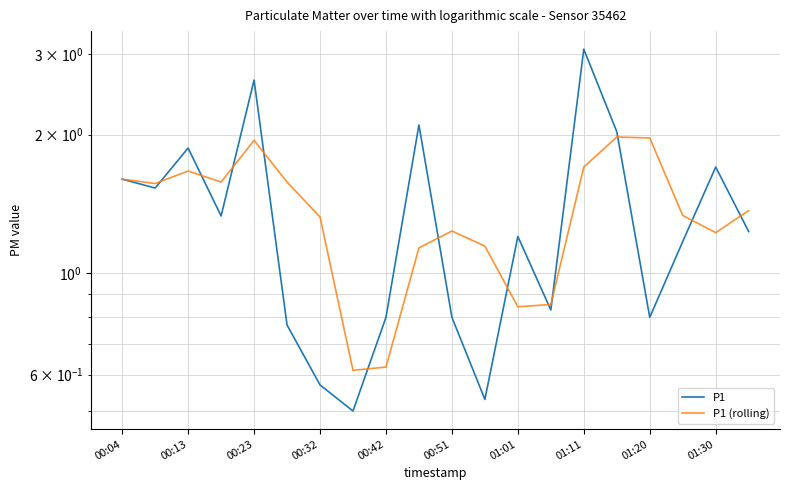

What is the value of the P1 point at the 7th from the left?

0.6